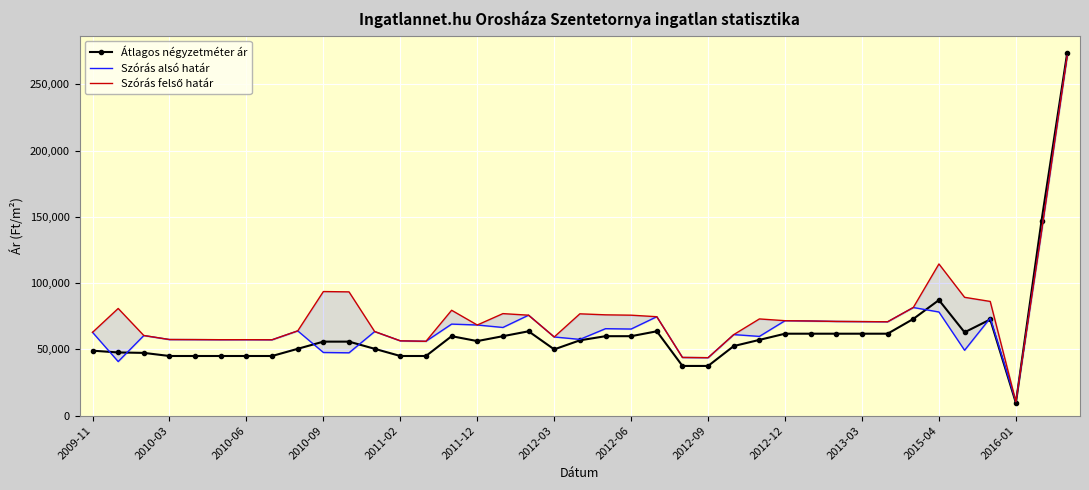

Which series has the widest spread of values?

Átlagos négyzetméter ár